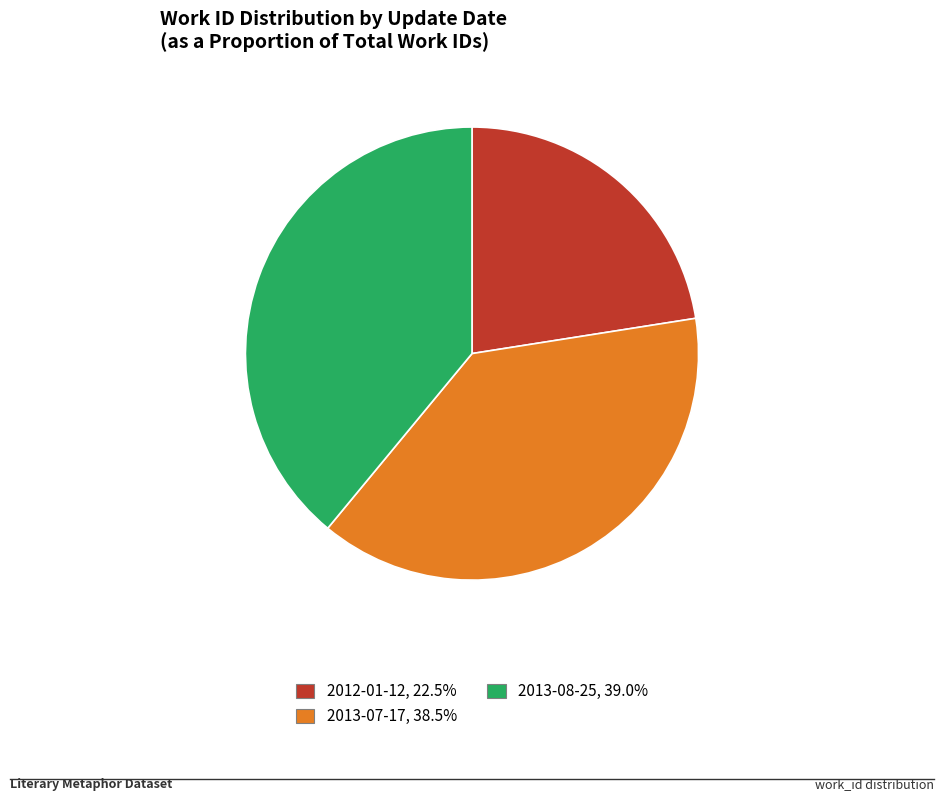

Rank the categories by value from lowest to highest.

2012-01-12, 2013-07-17, 2013-08-25